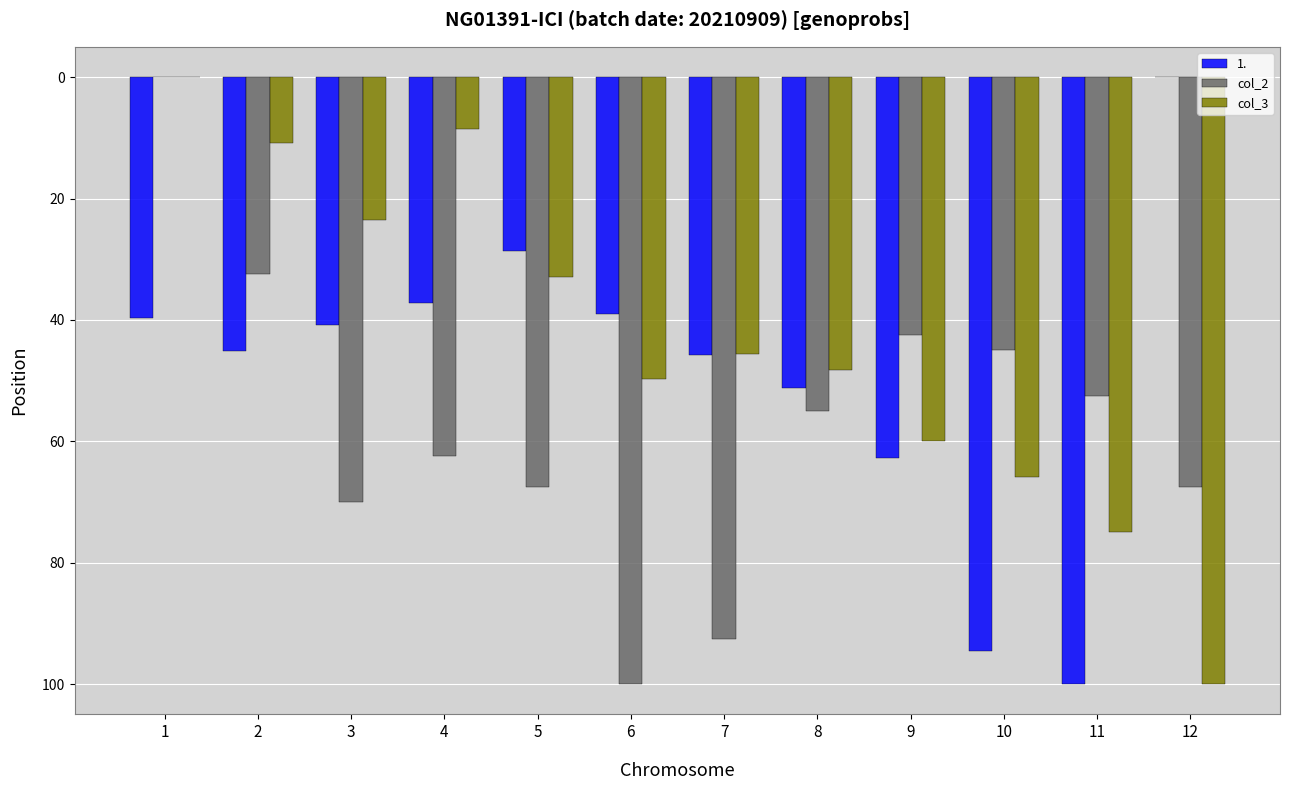

The value of col_2 at 2 is 53.6. True or false?

False